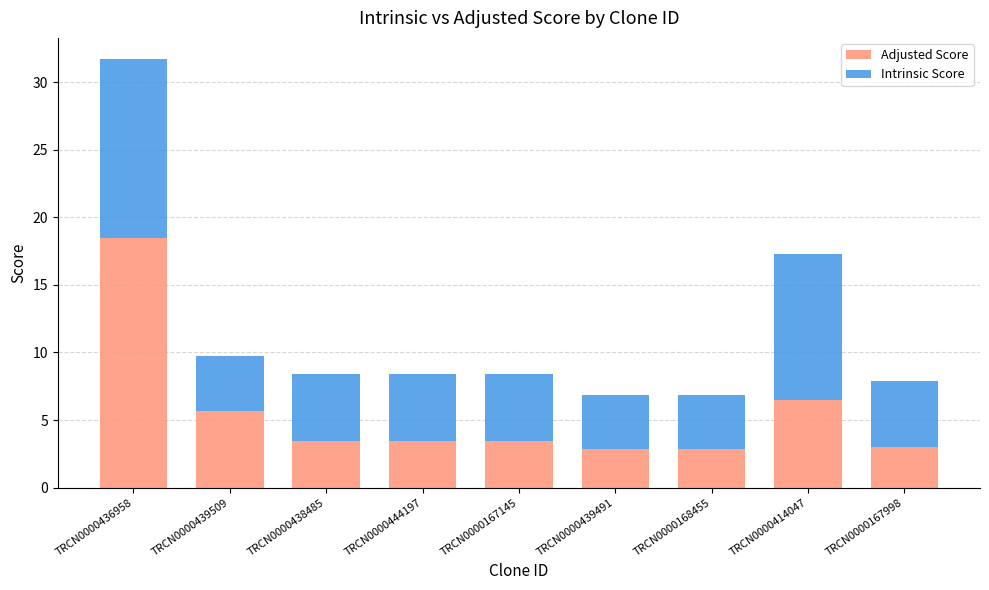

The Adjusted Score series shows 4.6 at TRCN0000168455. True or false?

False